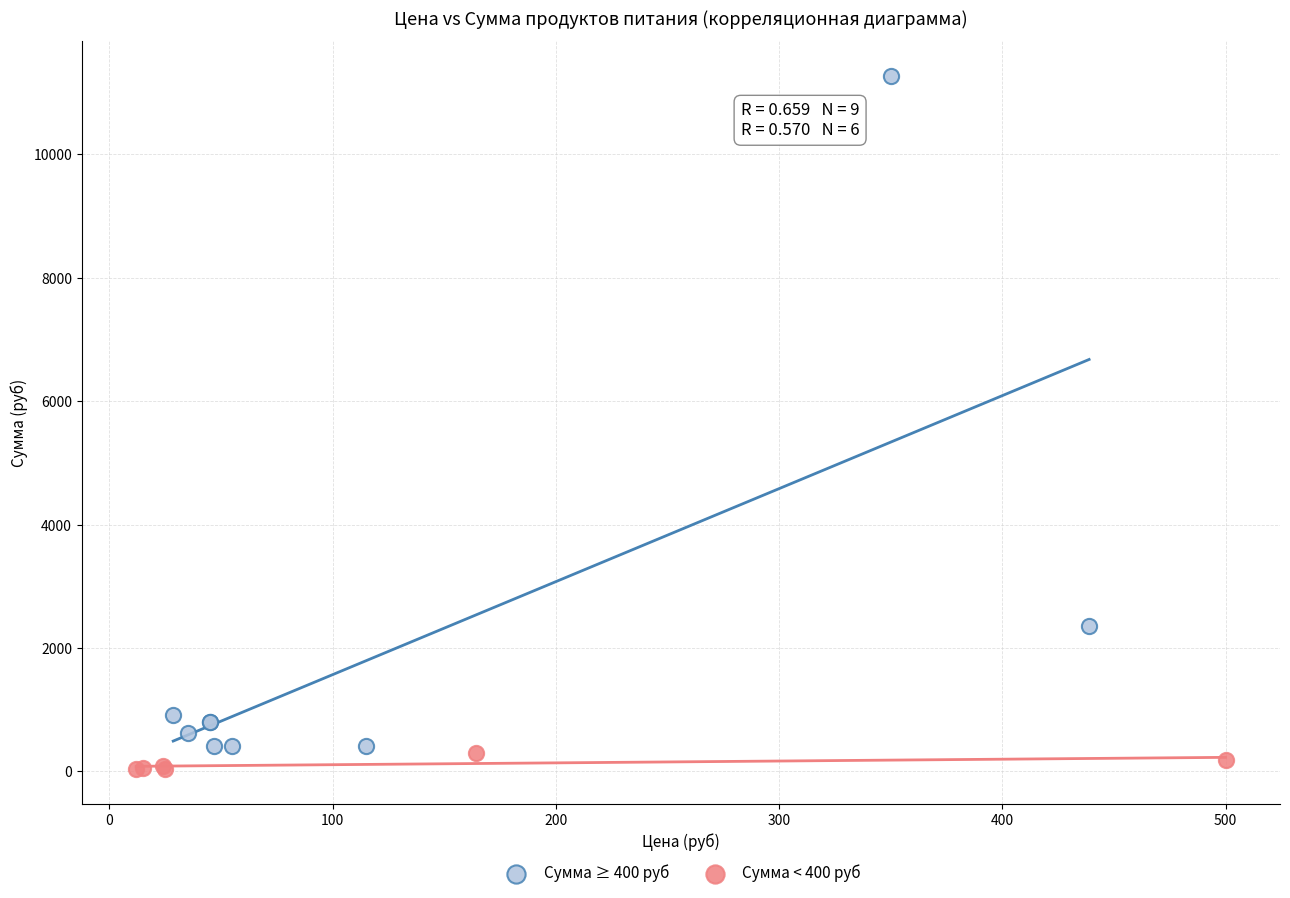

Which series has the largest Y range (max minus min)?

Сумма ≥ 400 руб